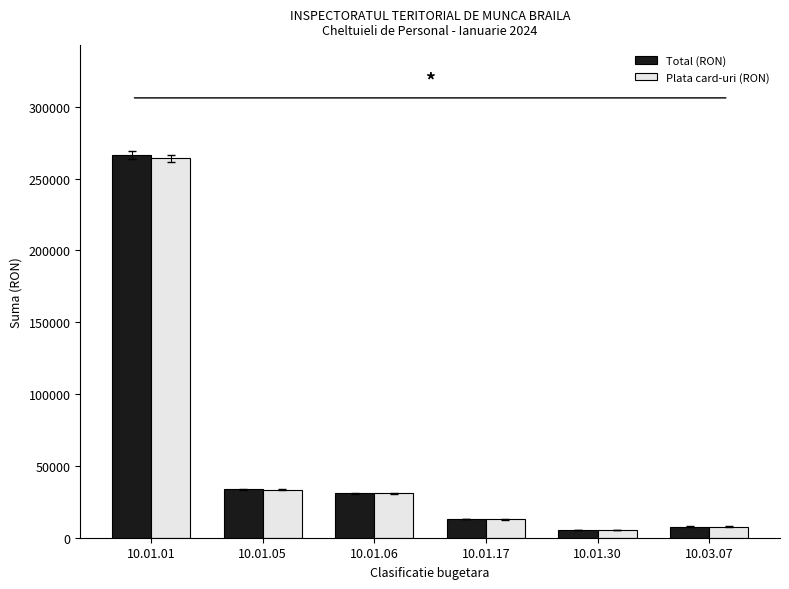

True or false: Plata card-uri (RON) has a value of 264043 at 10.01.01.

True